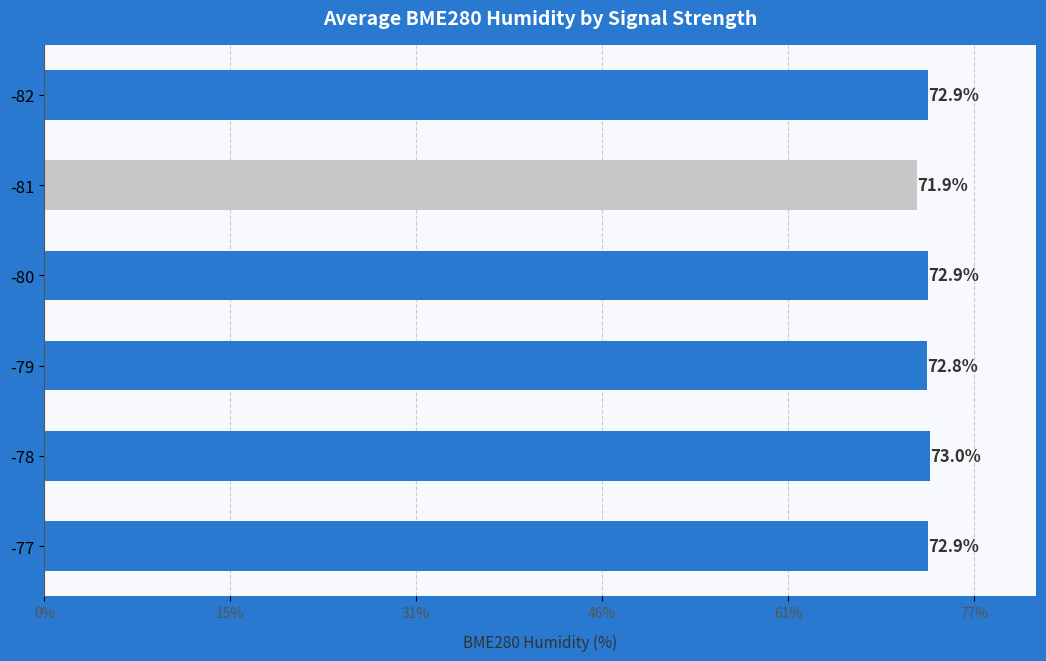

What is the average value?

72.7